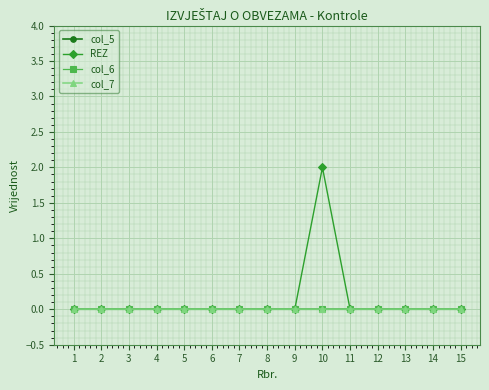

At which category does the chart reach its peak across all series?

10